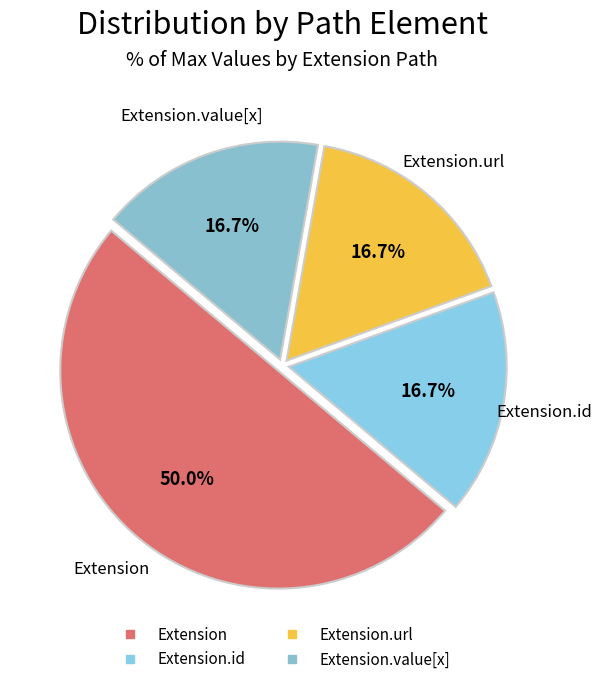

How many slices are in this pie chart?

4